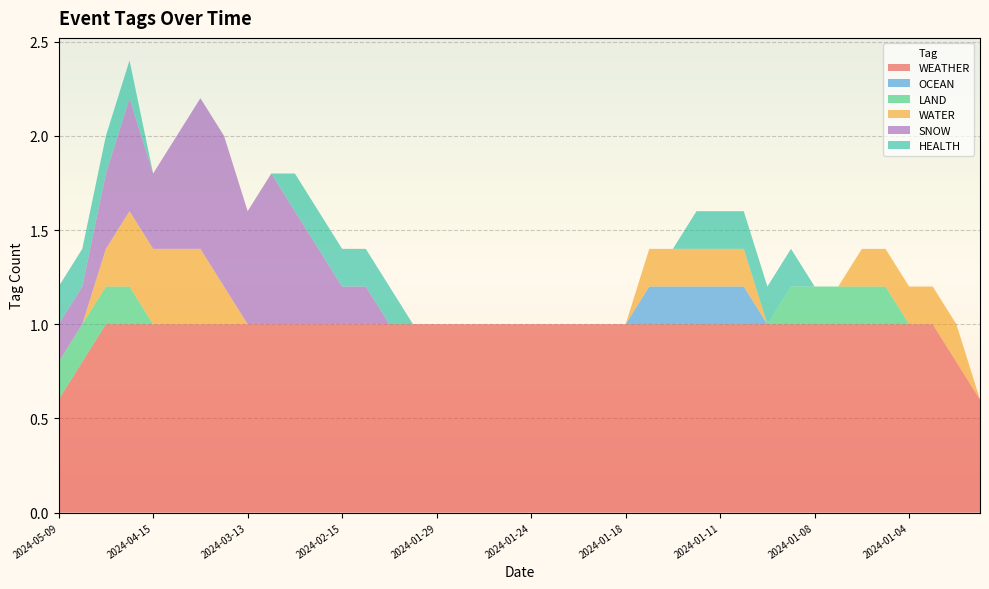

What is the total value across all series at 2024-01-11?

1.6